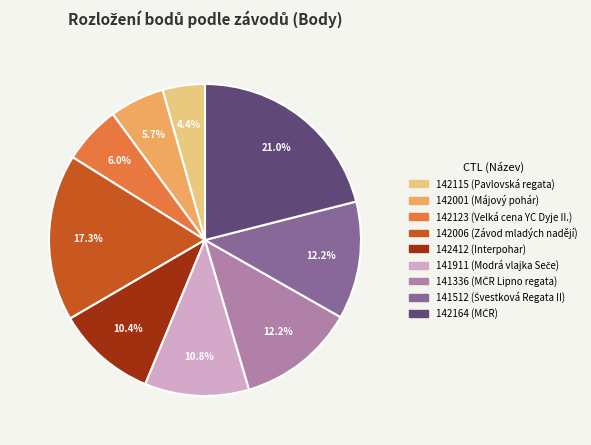

Combined, what portion of the pie is 142164 and 141336?

33.2%